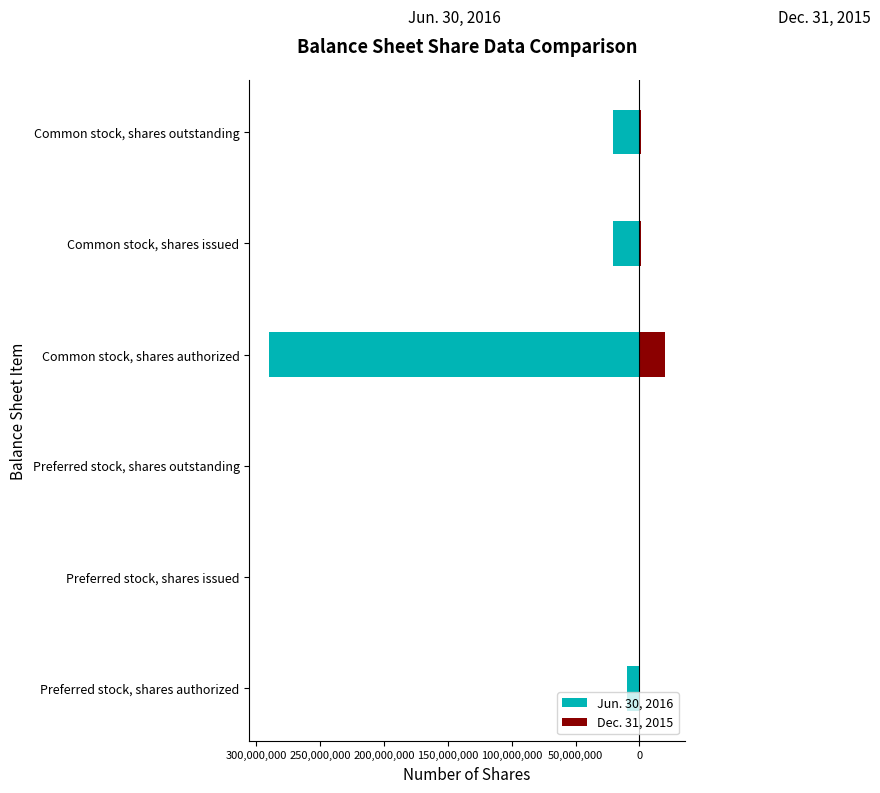

Reading right to left, what are all the values shown in this chart?

Jun. 30, 2016: -20909474	-20909474	-290000000	0	0	-10000000
Dec. 31, 2015: 1431615	1431615	20000000	0	0	0